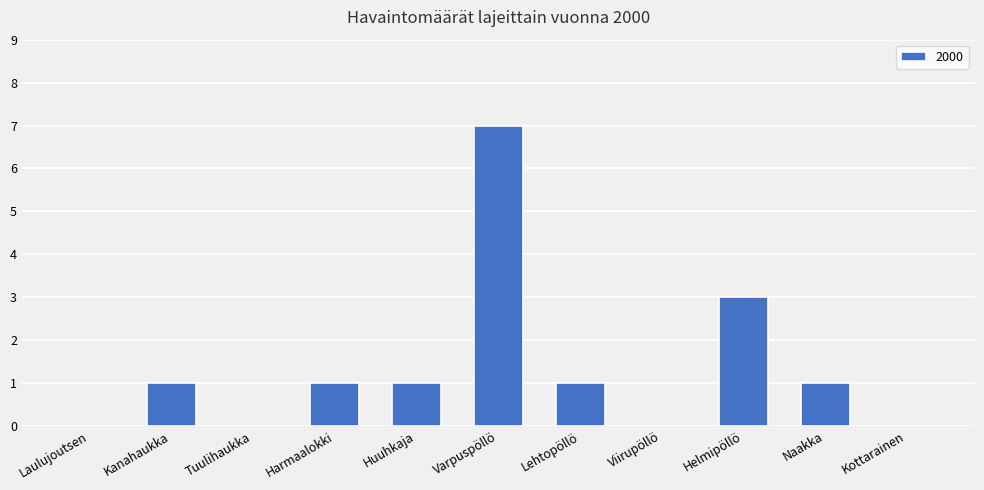

Which label corresponds to the largest value in the chart?

Varpuspöllö